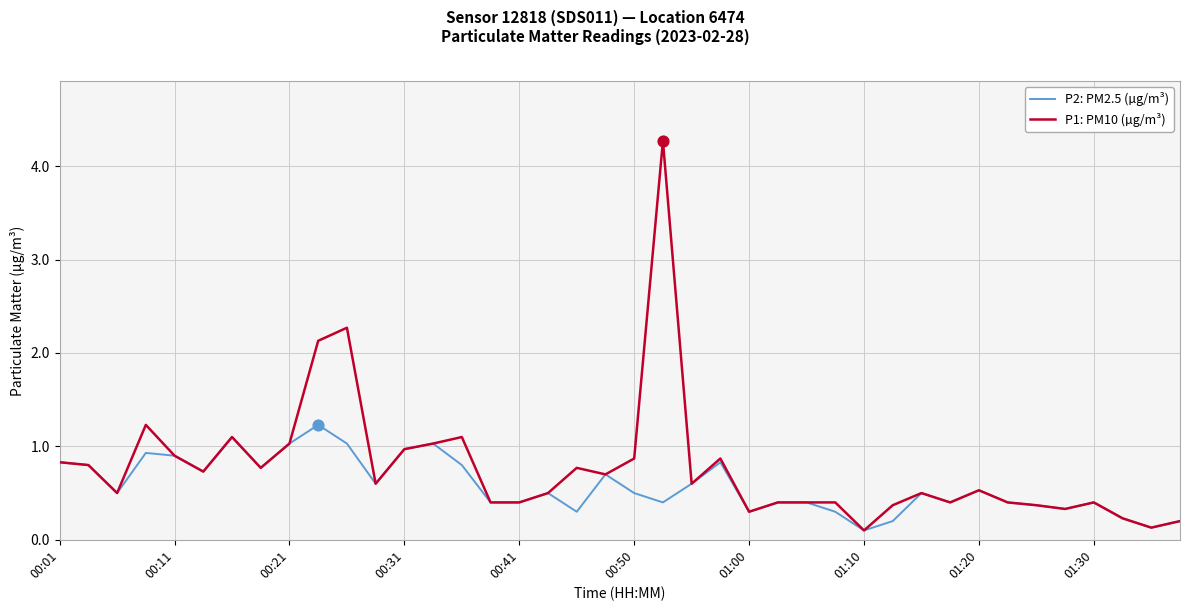

Which series has the largest total across all categories?

P1: PM10 (µg/m³)